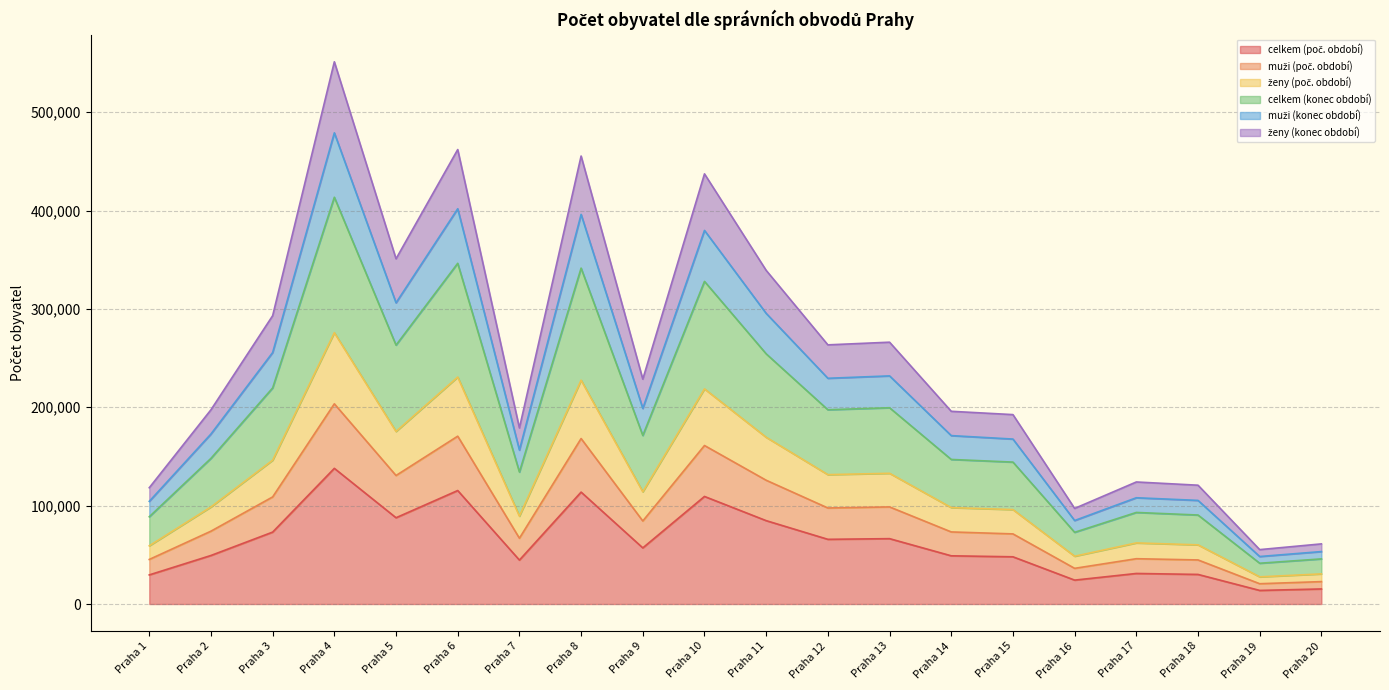

Reading right to left, list all the values displayed in this chart.

celkem (poč. období): 15304	13804	30072	31051	24291	47998	49001	66438	65757	84744	109336	57048	113758	44654	115358	87699	137900	73095	49335	29587
muži (poč. období): 22767	20620	44802	46048	36262	71275	73274	98706	97624	125811	161121	84405	168216	66882	170606	130630	203511	108858	74045	45295
ženy (poč. období): 30608	27608	60144	62102	48582	95996	98002	132876	131514	169488	218672	114096	227516	89308	230716	175398	275800	146190	98670	59174
celkem (konec období): 61116	55288	120770	124056	97178	192532	195892	266150	263438	339146	437260	228588	455398	178968	461972	350942	551192	293076	197444	118190
muži (konec období): 53303	48283	105315	108012	84862	167678	171187	231892	229461	295438	379764	198806	396057	156470	401783	306188	478980	255623	172815	104363
ženy (konec období): 45862	41448	90457	93079	72880	144264	146947	199513	197476	254317	327966	171342	341457	134138	346344	263170	413496	219633	148057	88682